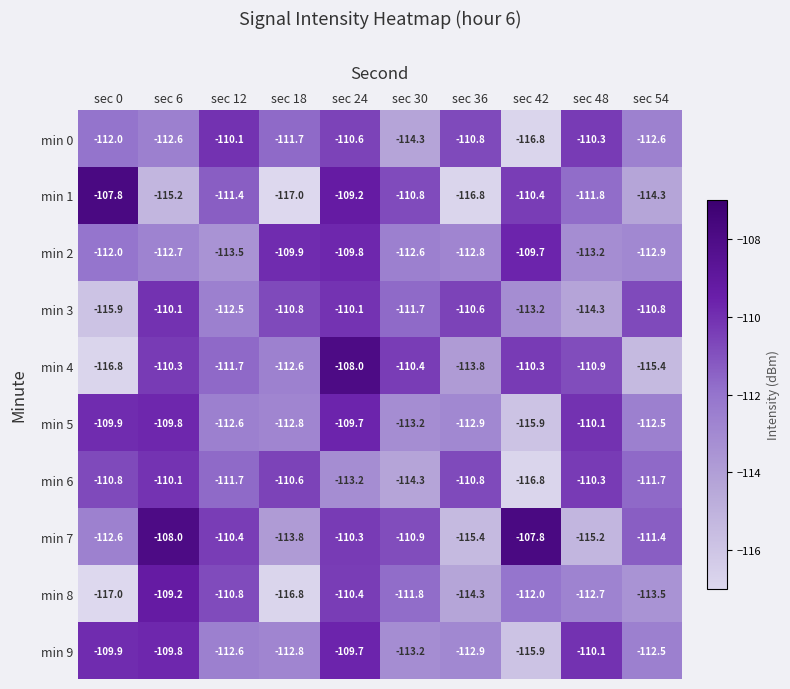

What is the difference between the min 5 values at sec 54 and sec 24?

2.8